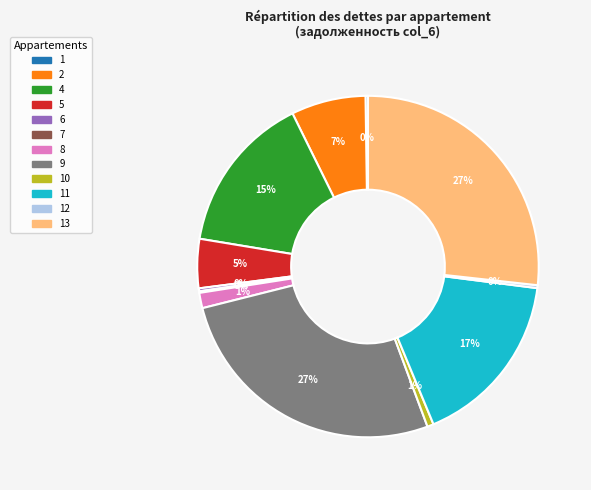

To the nearest percent, what is the difference between the largest and smallest slice percentages?

27%